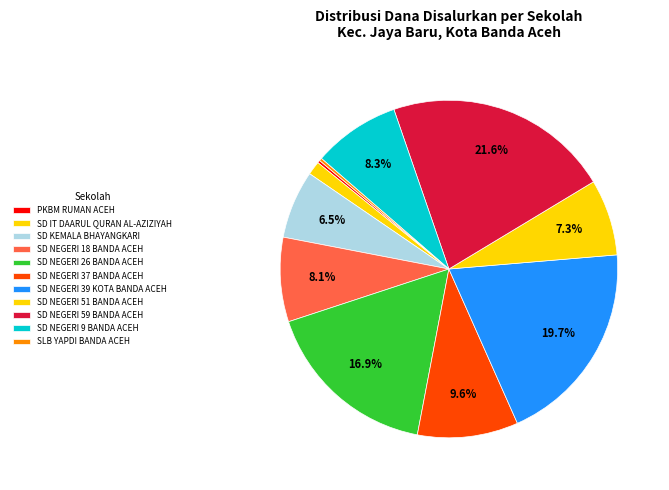

Does any single category account for the majority?

No